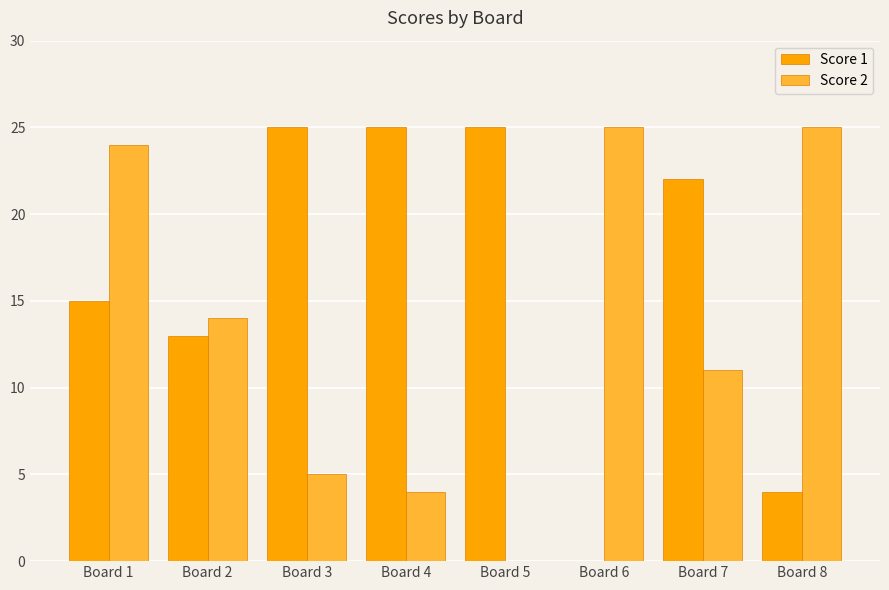

What is the spread (max minus min) of values at Board 1?

9